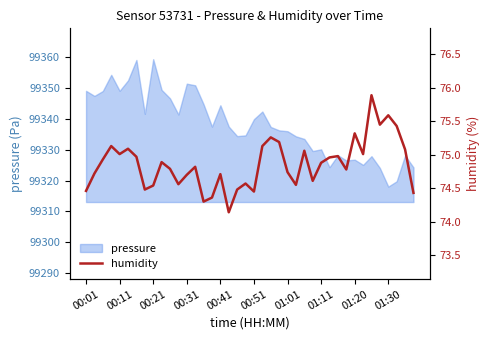

Is it true that pressure equals 53047.4 at 01:20?

False